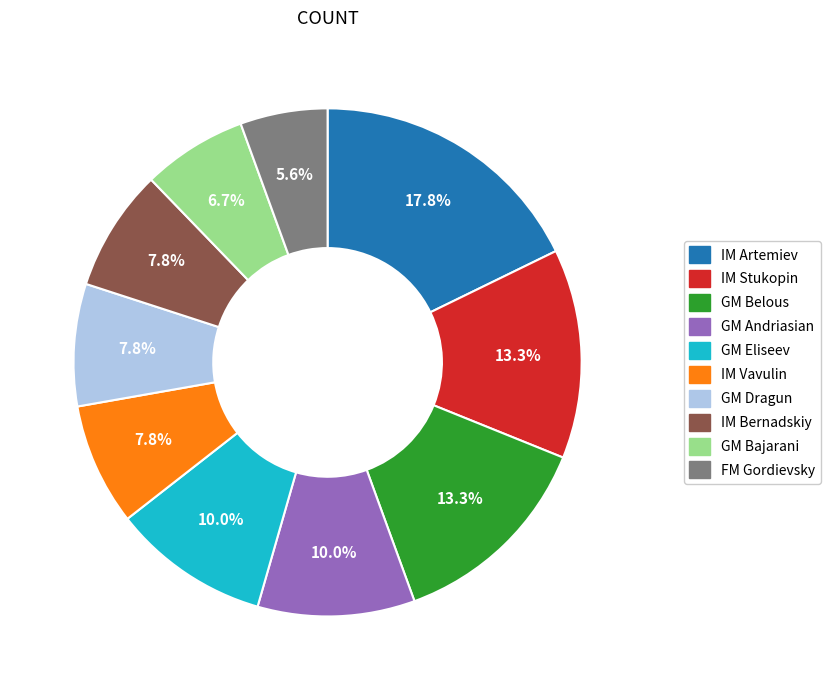

Is there a majority slice in this chart?

No